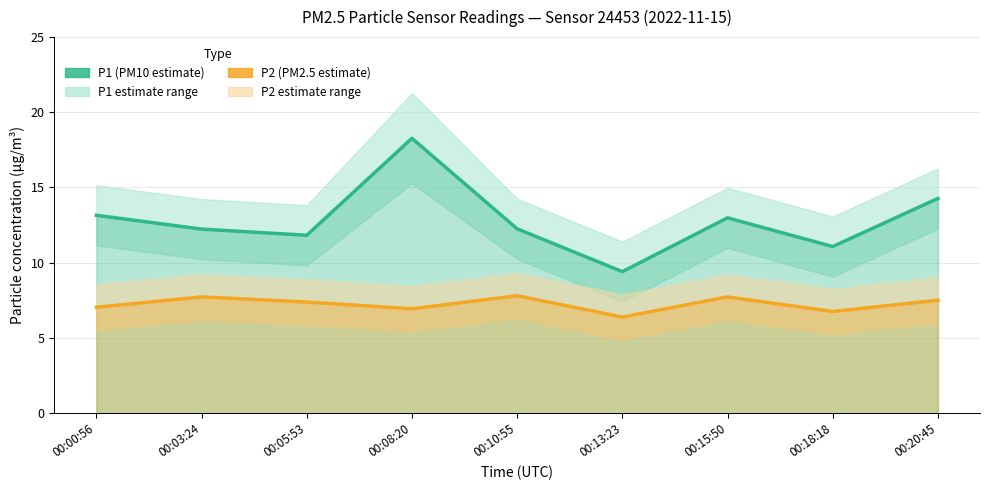

How many data points in P2 (PM2.5 estimate) are above 7?

6